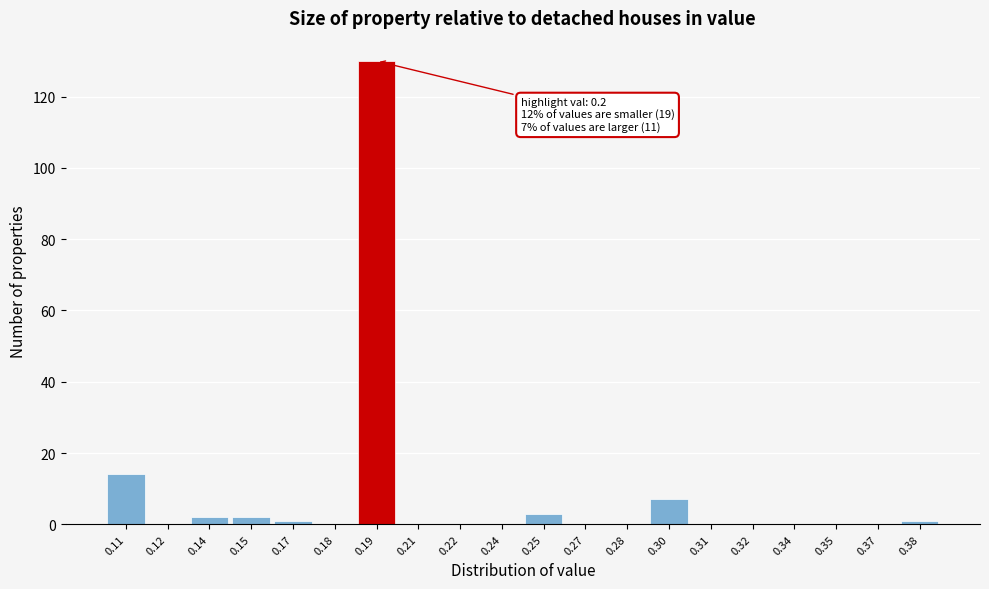

Reading right to left, transcribe all the data shown in this chart.

0.38=1	0.37=0	0.35=0	0.34=0	0.32=0	0.31=0	0.30=7	0.28=0	0.27=0	0.25=3	0.24=0	0.22=0	0.21=0	0.19=130	0.18=0	0.17=1	0.15=2	0.14=2	0.12=0	0.11=14